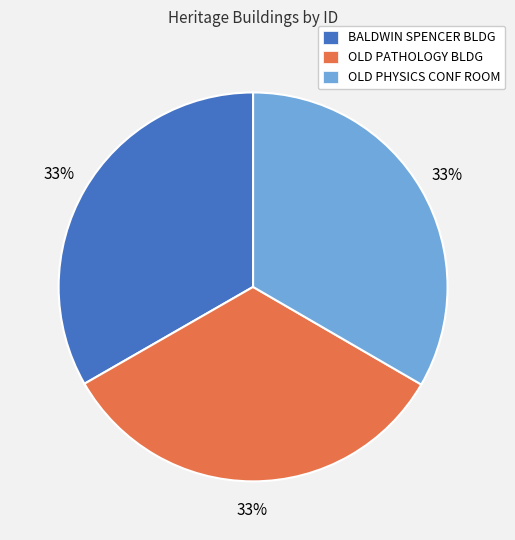

Does any single category account for the majority?

No